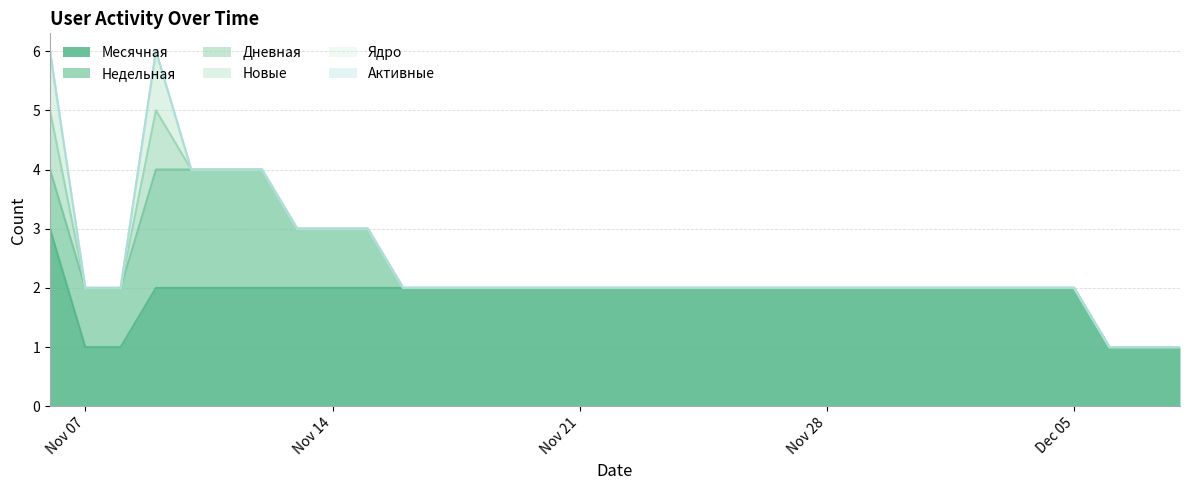

What is the maximum value for Новые?

1